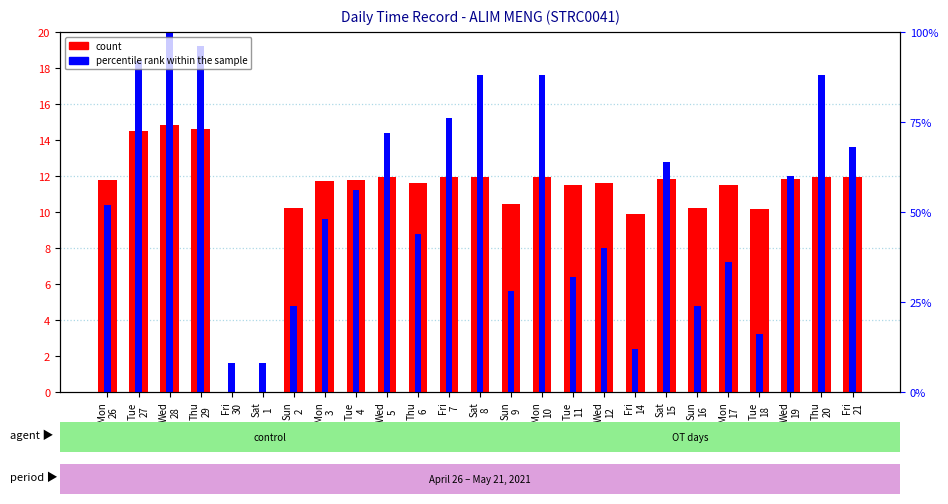

At which category does the chart reach its minimum across all series?

Fri
30